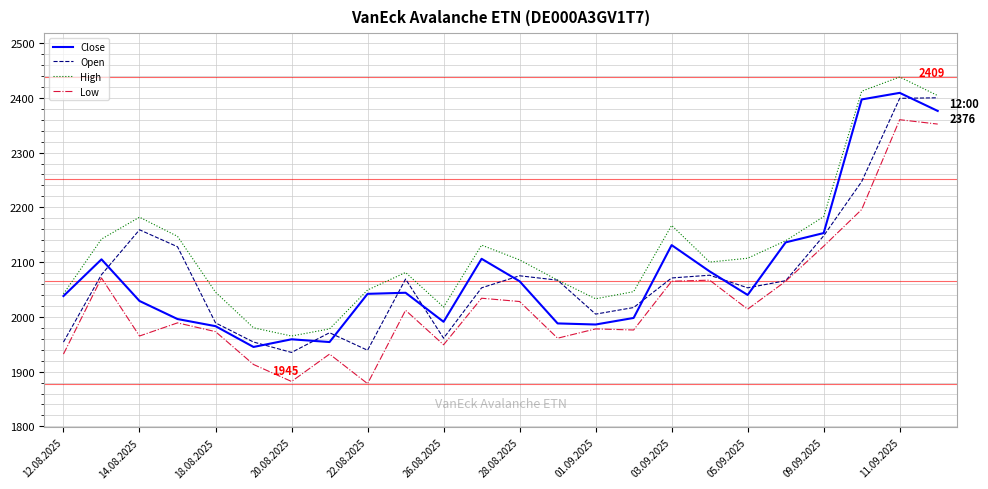

Which series has the largest total across all categories?

High